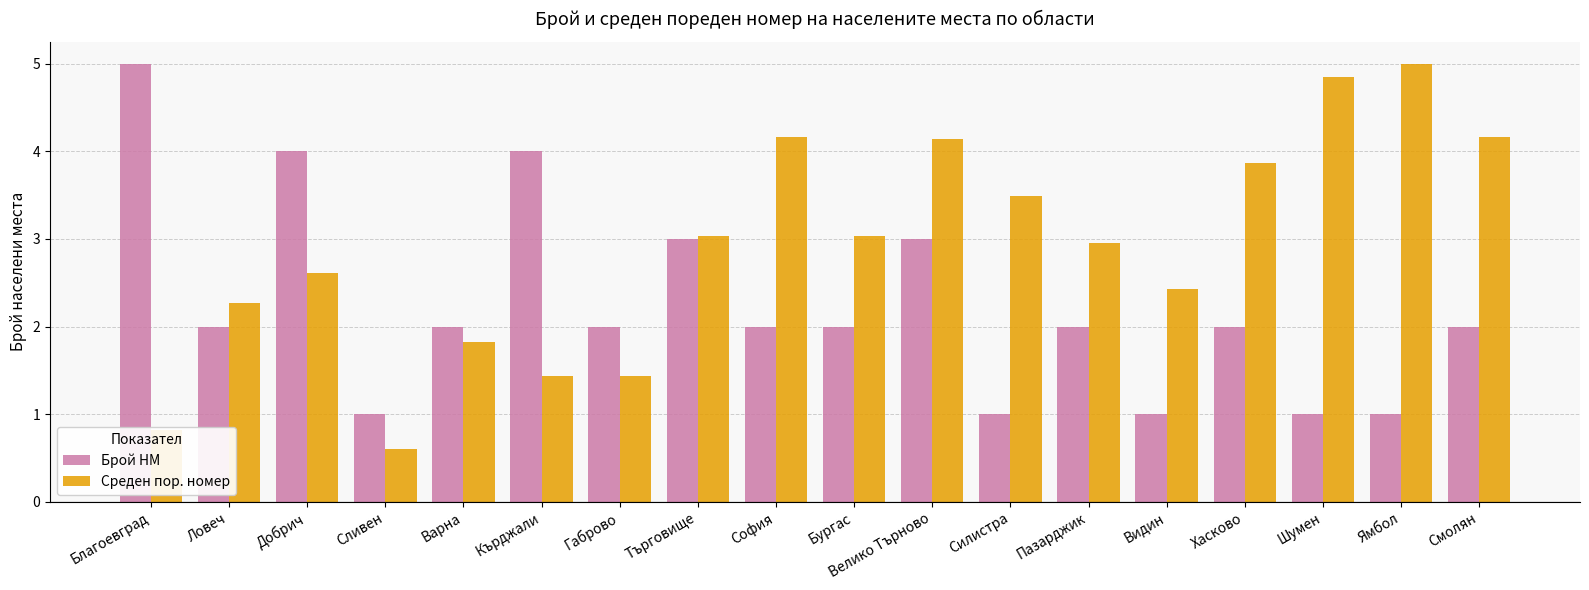

What is the minimum value shown in the chart?

0.6